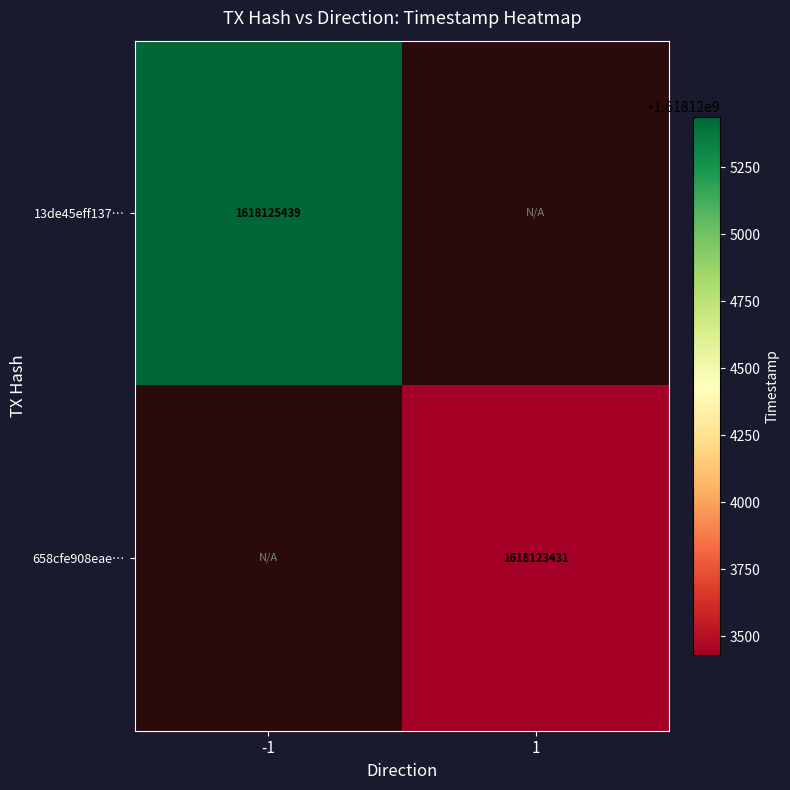

The 13de45eff137… series shows 1618125439 at -1. True or false?

True